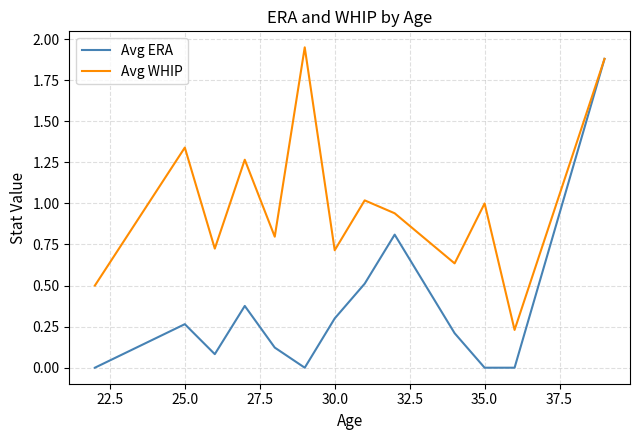

How many lines are shown in the chart?

2